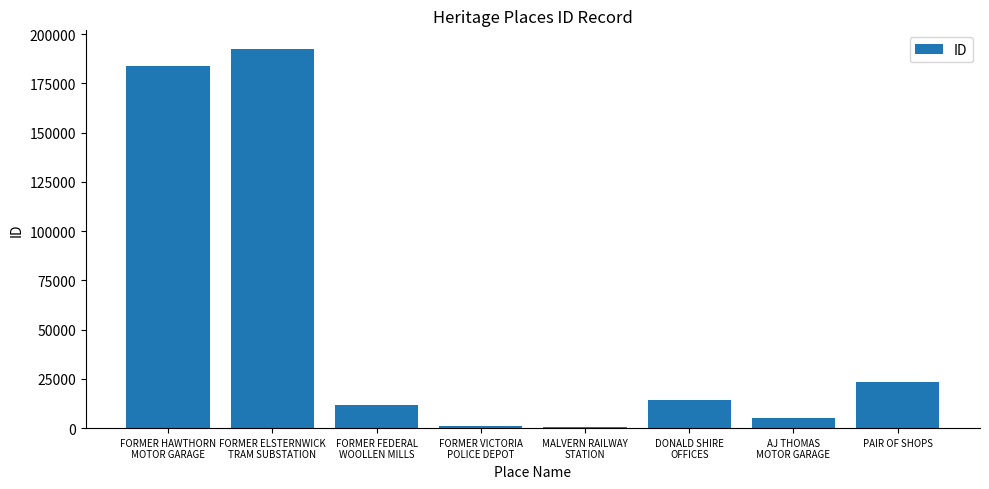

What is the label of the 2nd bar from the right?

AJ THOMAS
MOTOR GARAGE